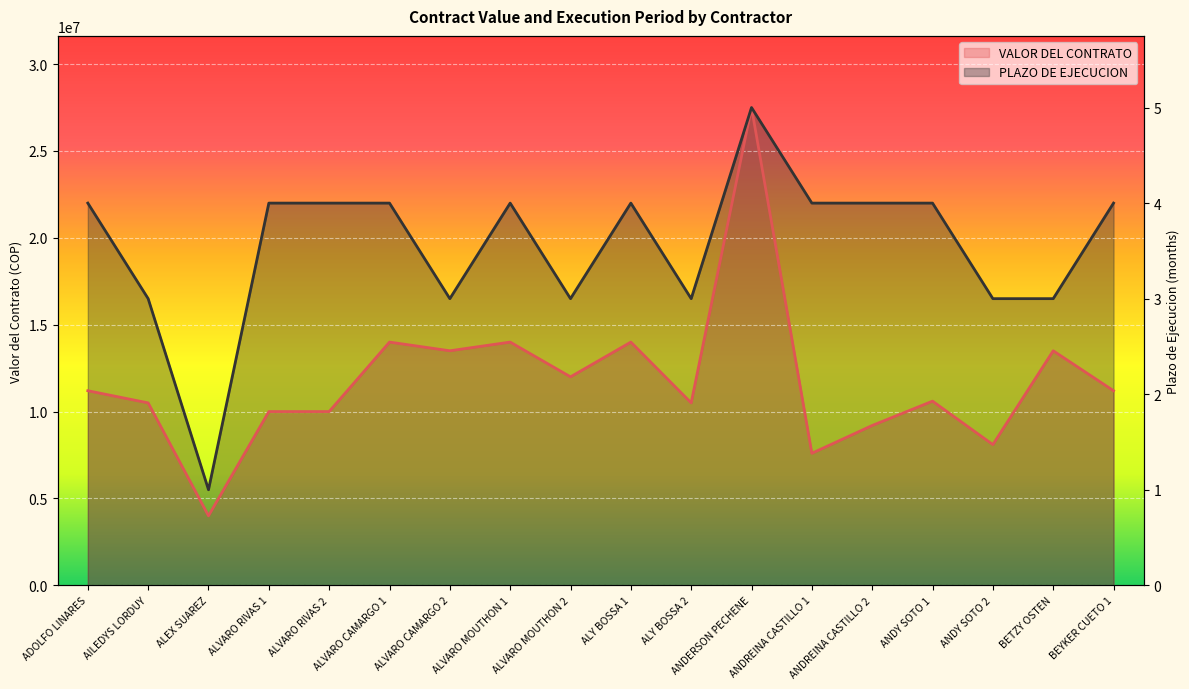

What are all the series names shown in the legend?

VALOR DEL CONTRATO, PLAZO DE EJECUCION